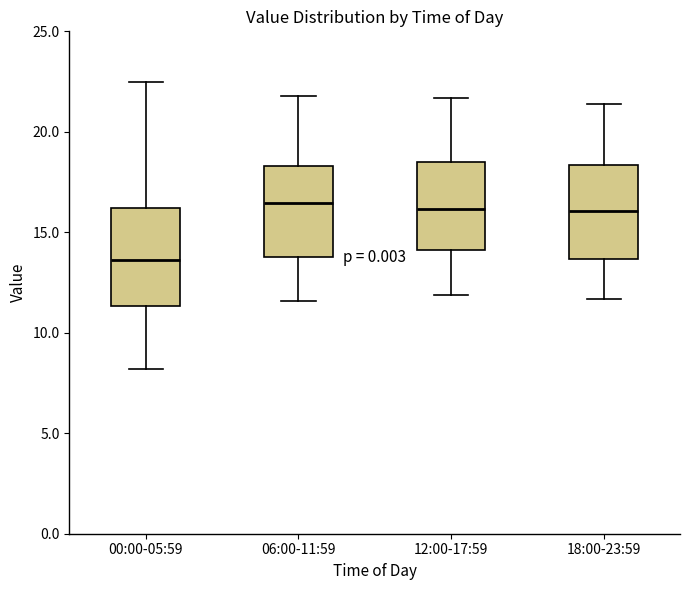

Where does the lower whisker of the box for 06:00-11:59 end on the y-axis? The values are not printed on the chart, so give them approximately, as read against the axis.

11.5